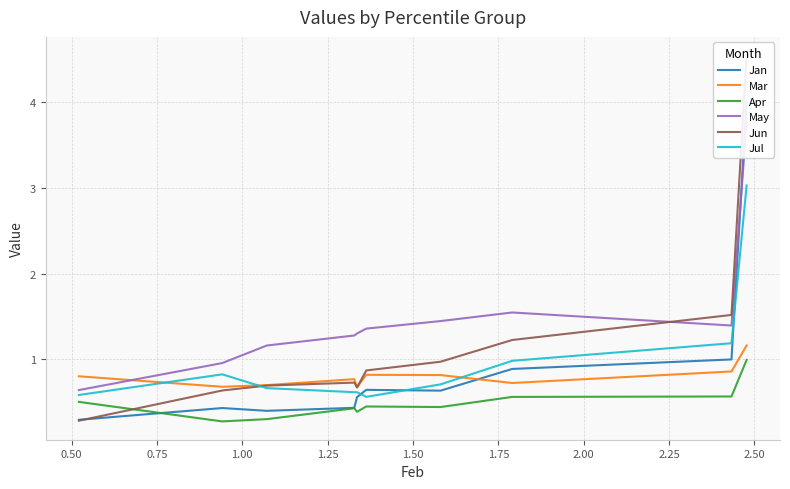

What is the minimum value for Jan?

0.3